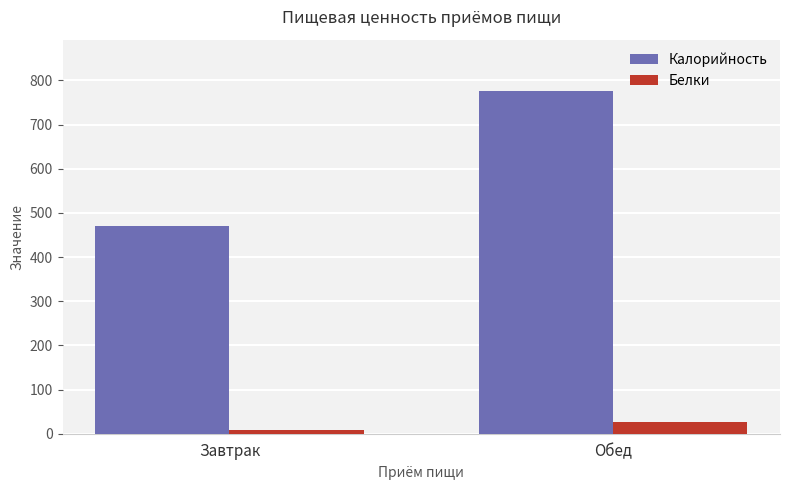

What is the label of the 1st bar from the left?

Завтрак